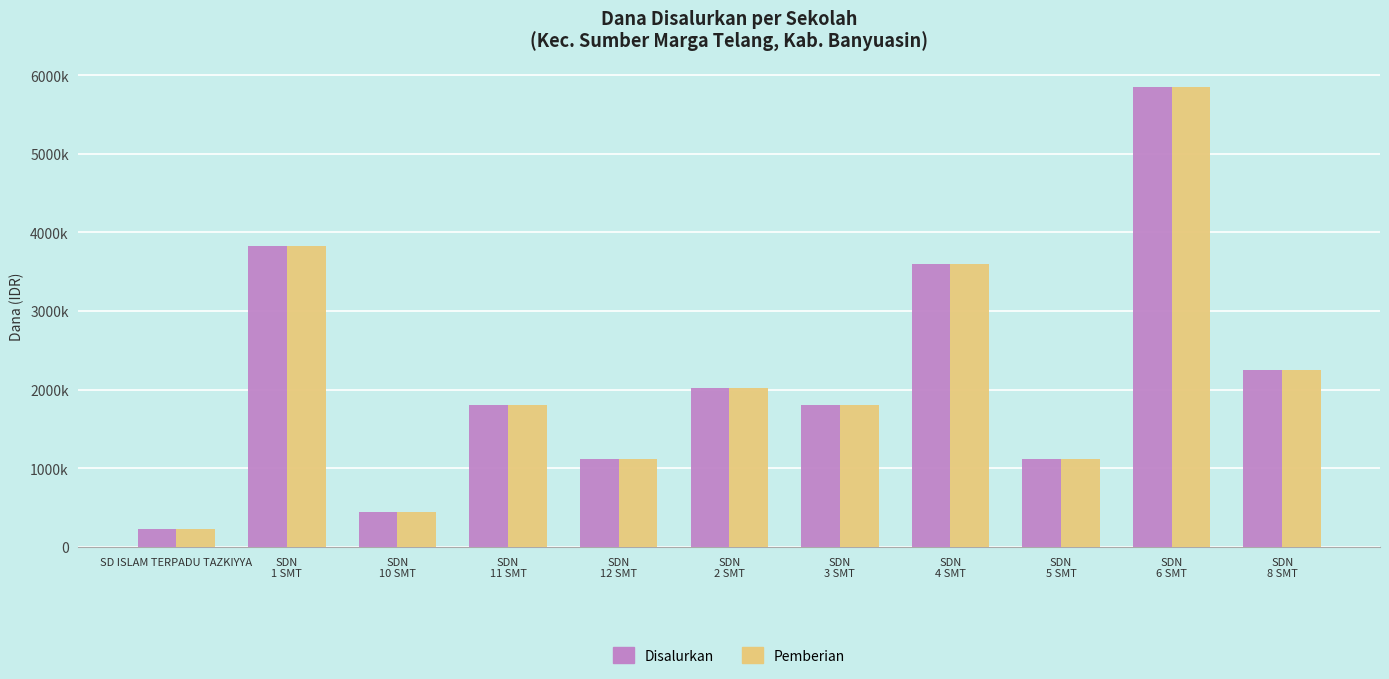

Does the chart contain any negative values?

No